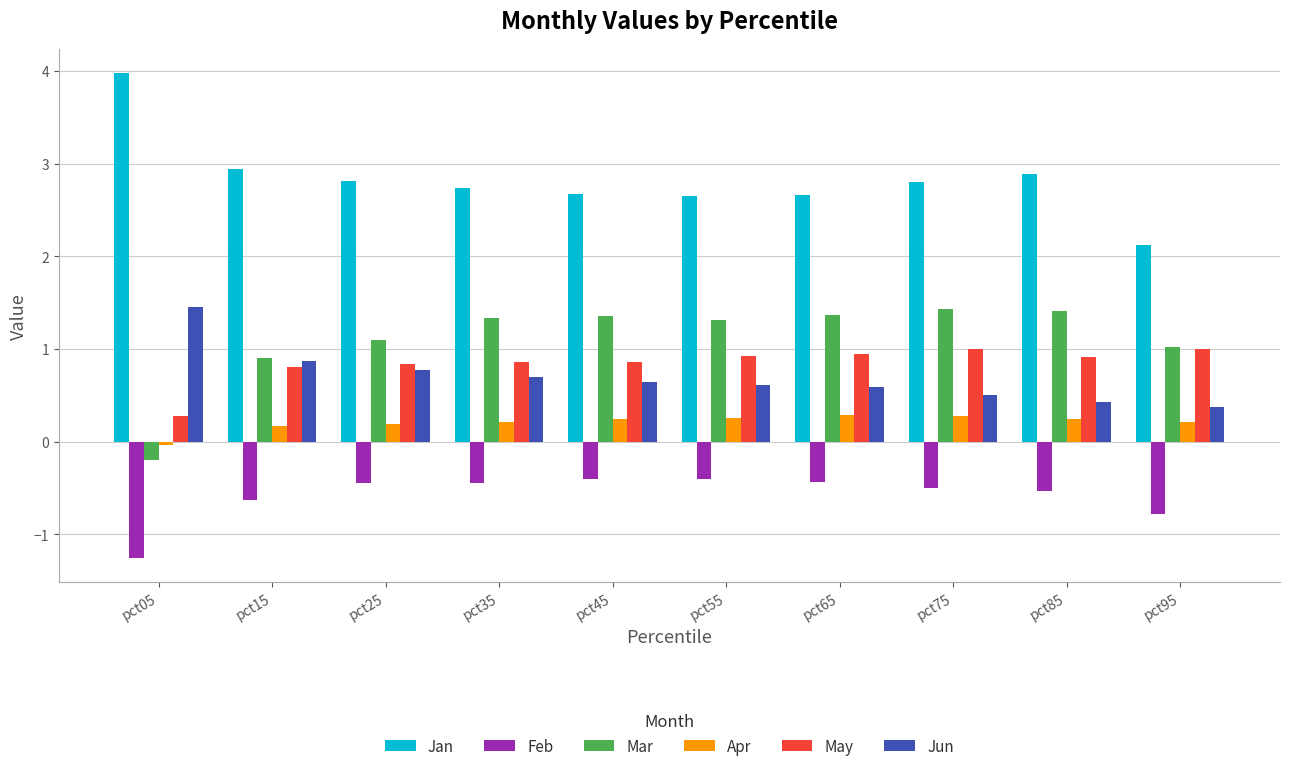

The value of Apr at pct75 is 0.1. True or false?

False